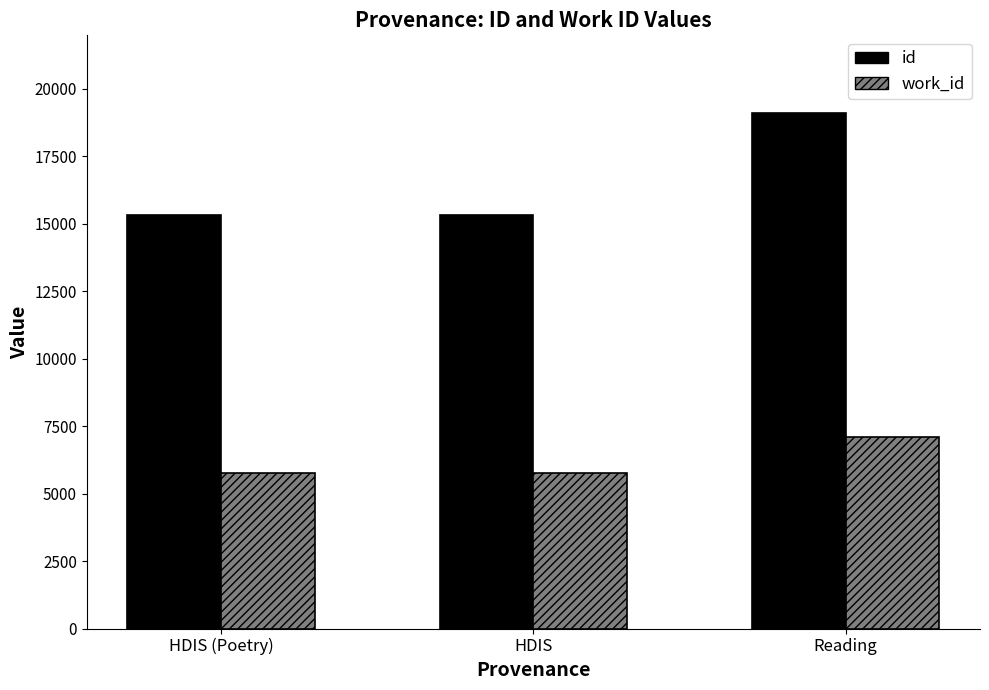

List the series in order of their overall mean, lowest first.

work_id, id